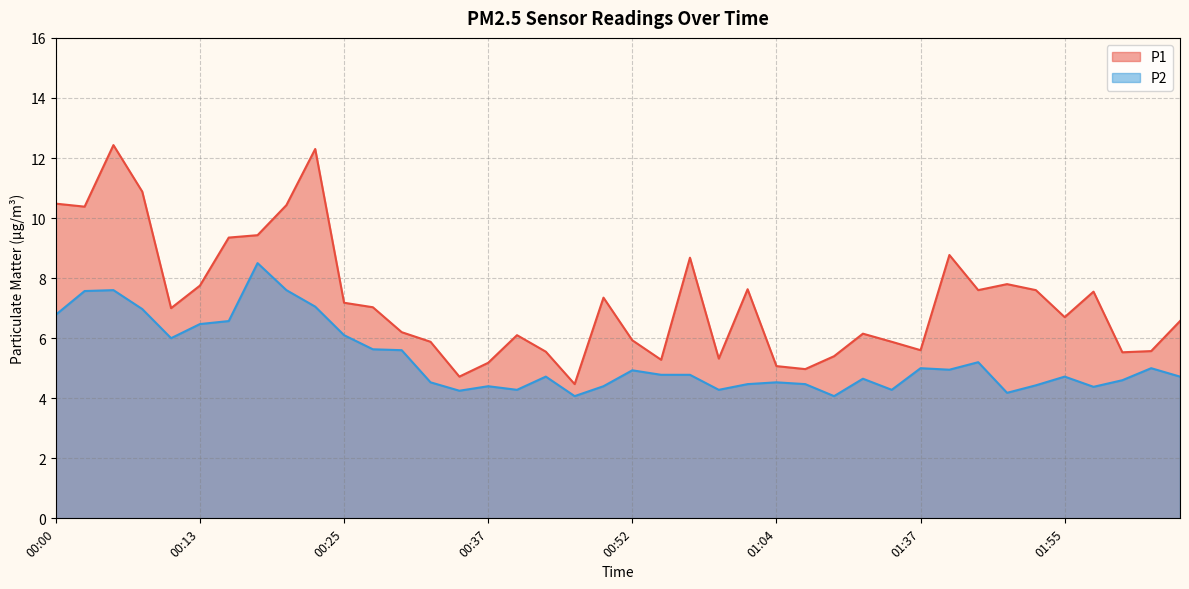

What is the average value of the P1 series?

7.2